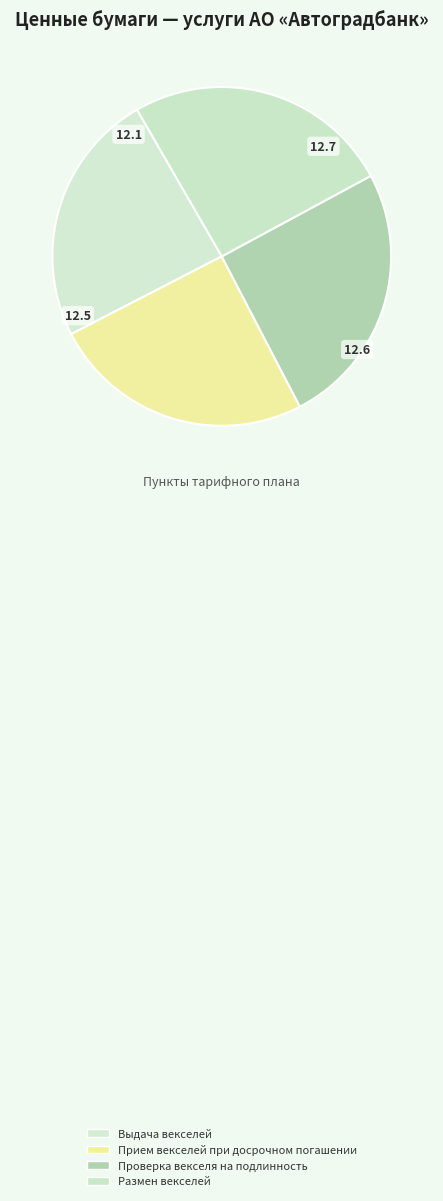

To the nearest percent, what percentage of the pie is Прием векселей при досрочном погашении?

25%